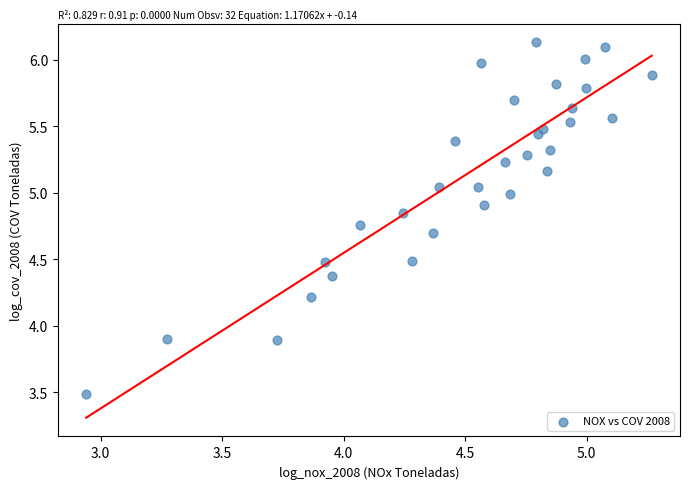

What is the range of X values (max minus min)?

2.3